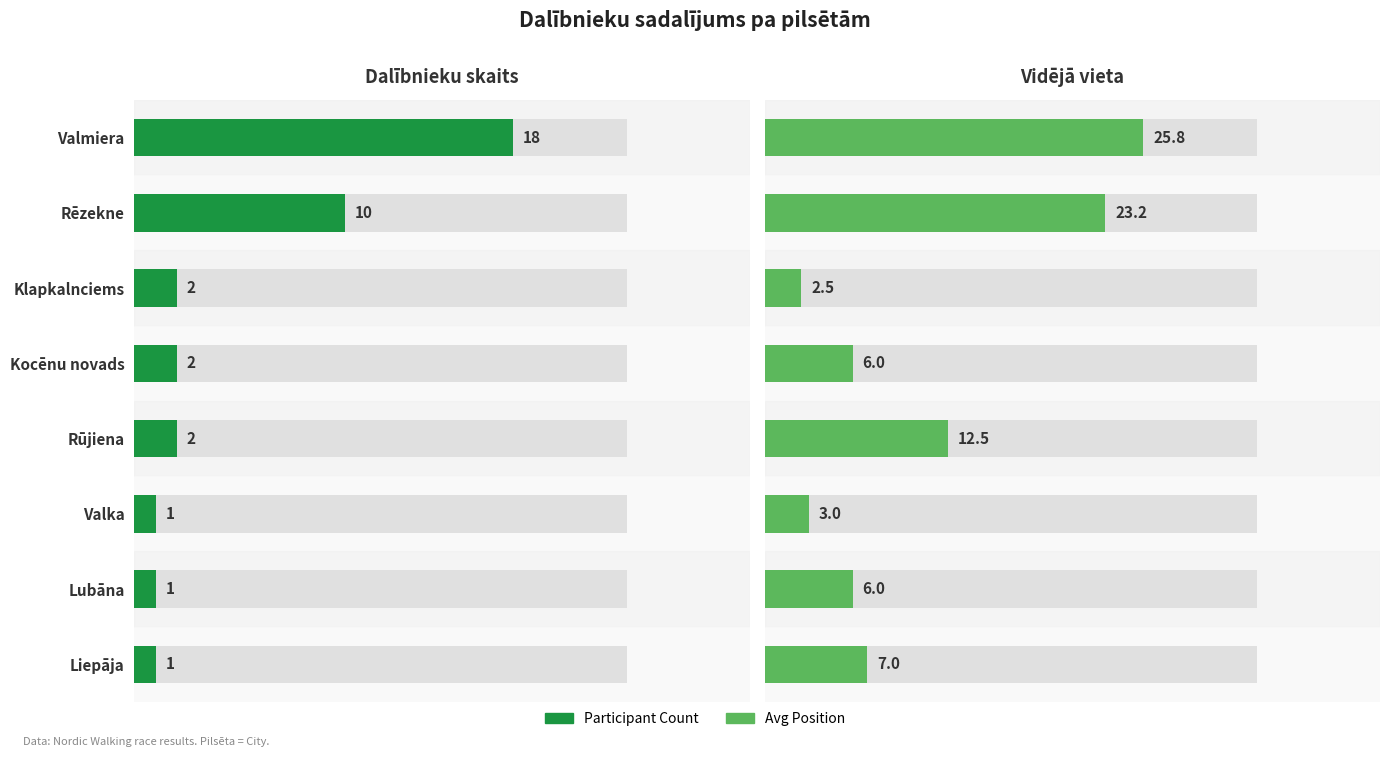

What is the label of the 1st bar from the right?

Liepāja